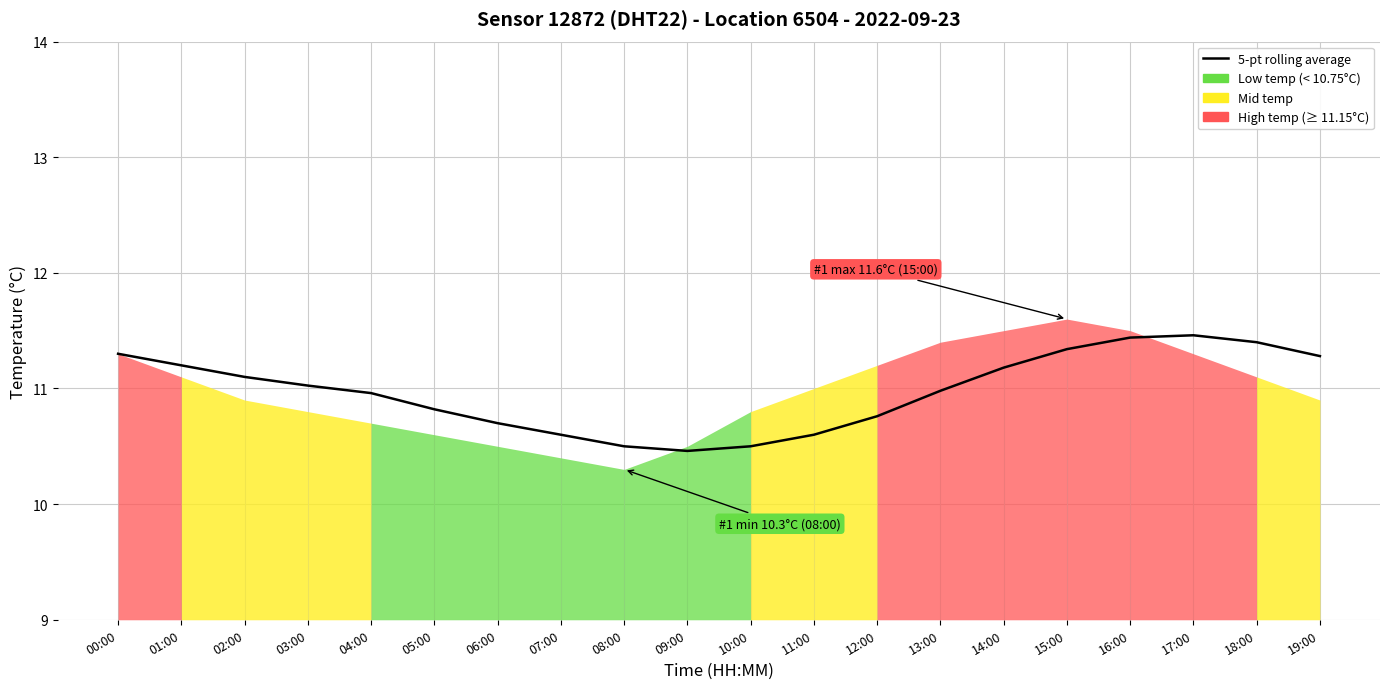

At which category does the chart reach its peak across all series?

17:00